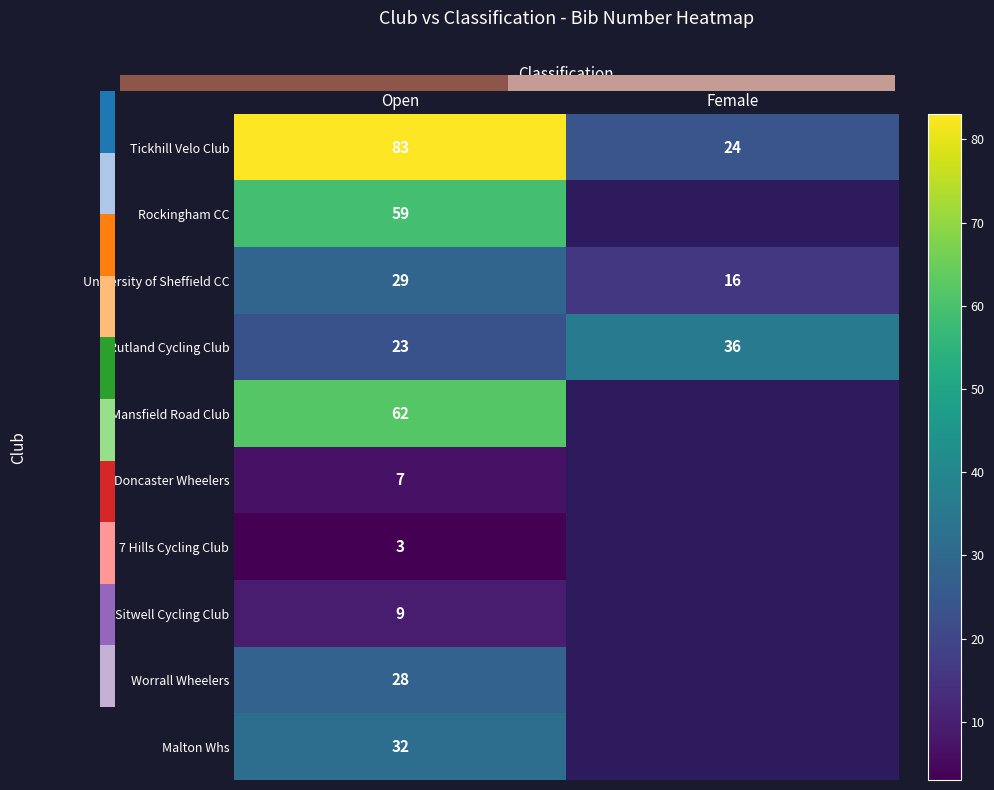

Rank the categories by Rutland Cycling Club value from highest to lowest.

Female, Open